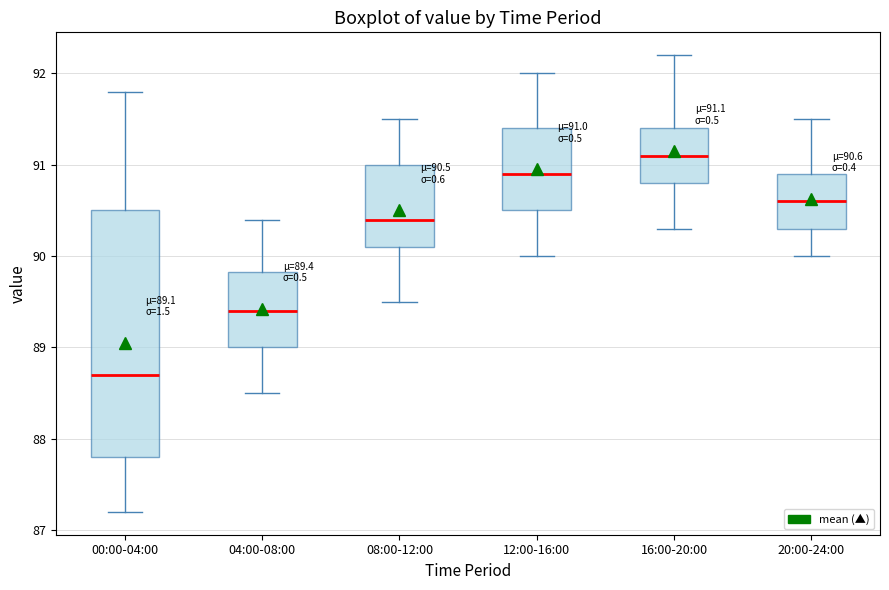

Which box's median line is the lowest?

00:00-04:00